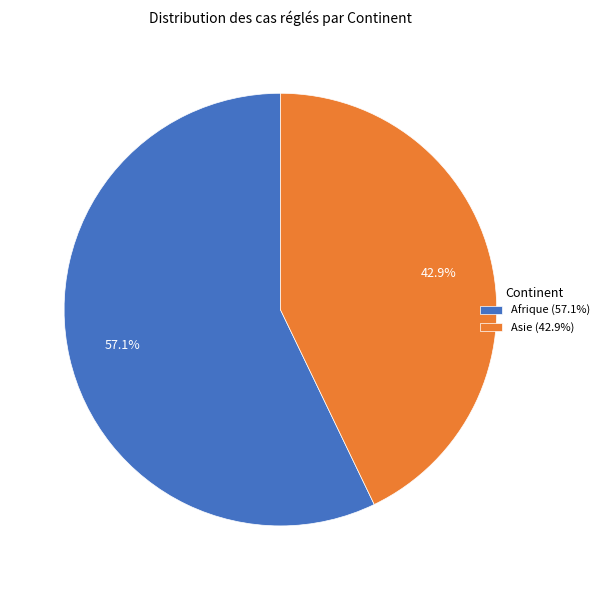

What is the largest slice in the pie chart?

Afrique (57.1%)